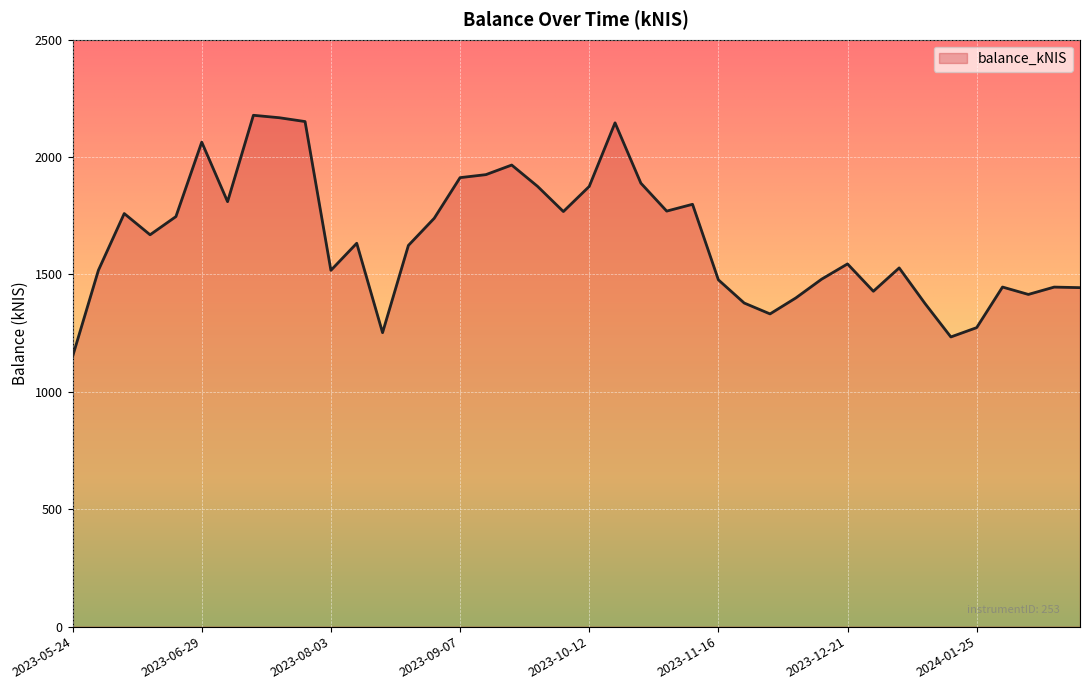

What is the maximum value shown in the chart?

2178.1